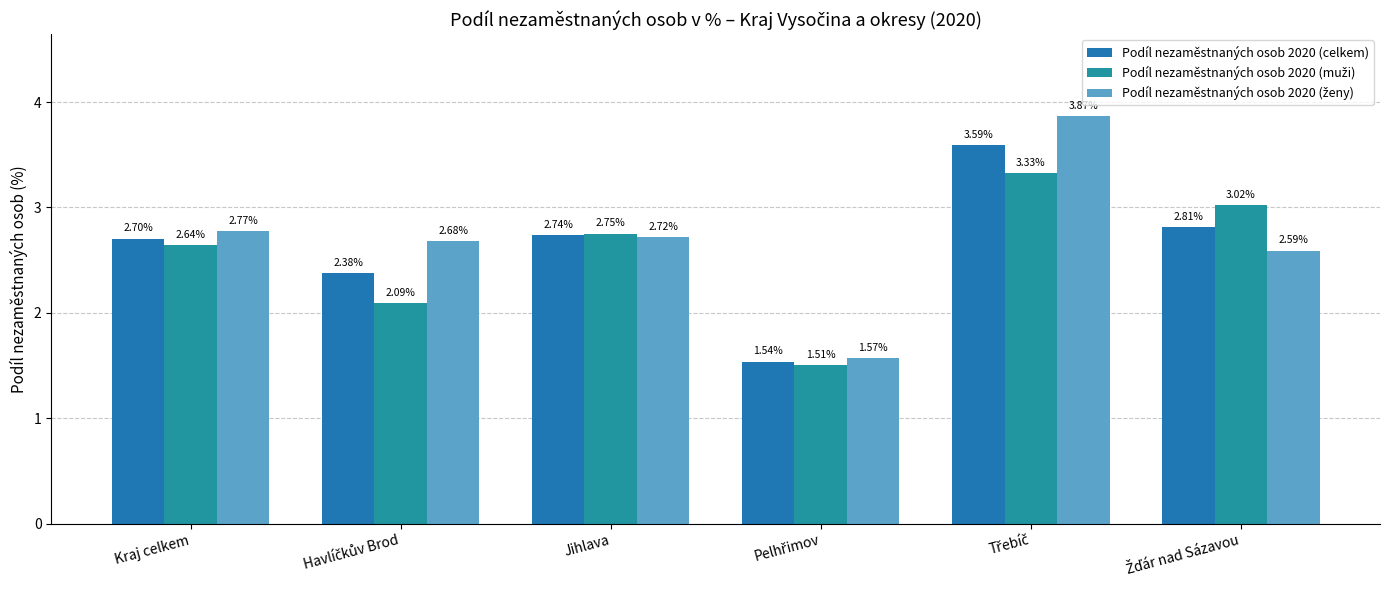

At which label does Podíl nezaměstnaných osob 2020 (ženy) first exceed 2?

Kraj celkem